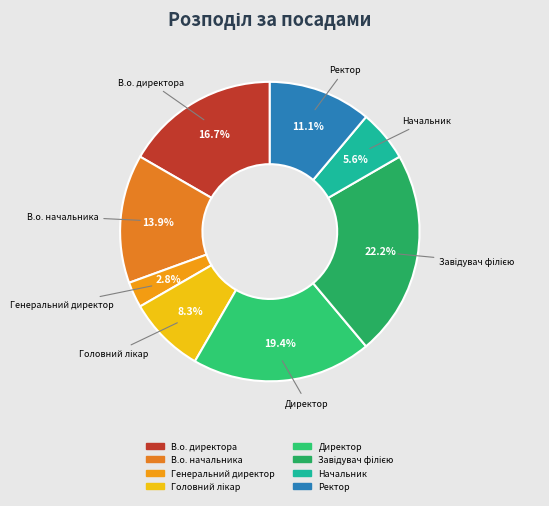

Is В.о. начальника the majority of the pie?

No